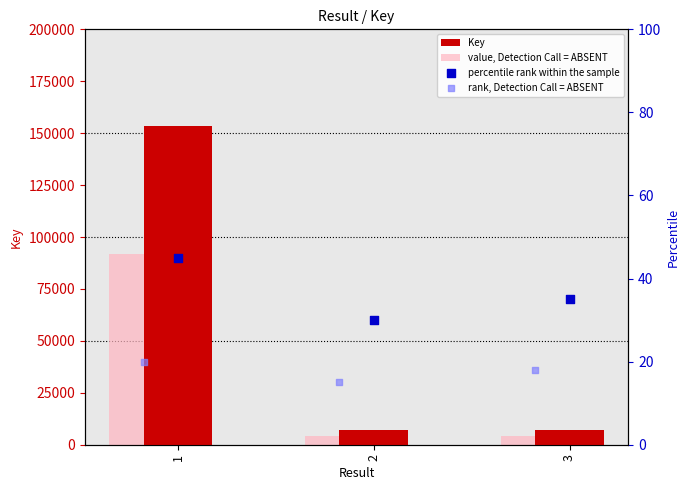

What is the total value across all series at 2?

11117.0